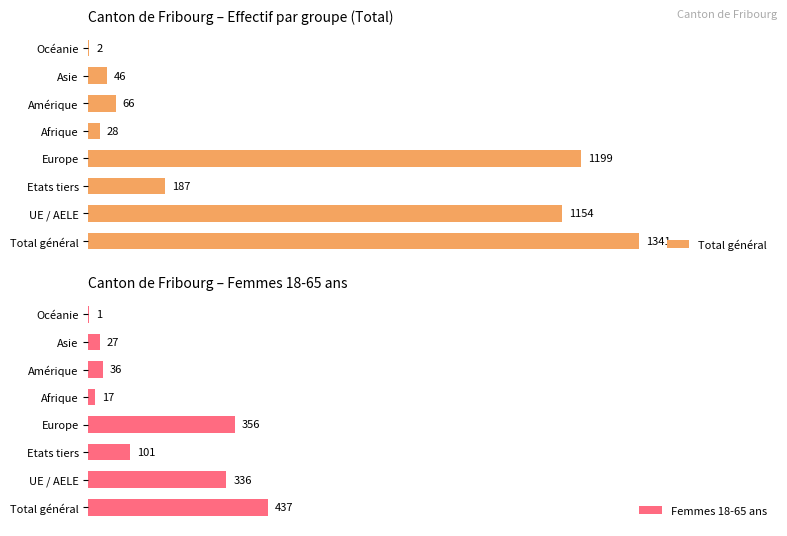

What is the value of the Total général bar at the 4th from the left?

1199